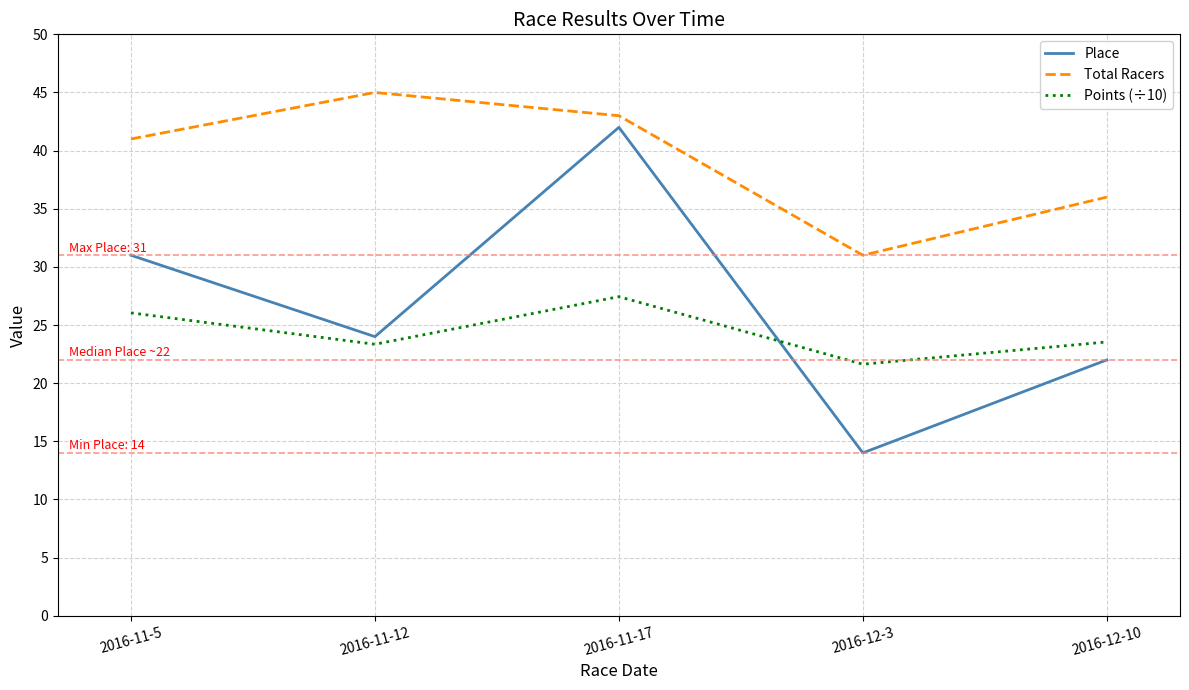

What are all the series names shown in the legend?

Place, Total Racers, Points (÷10)